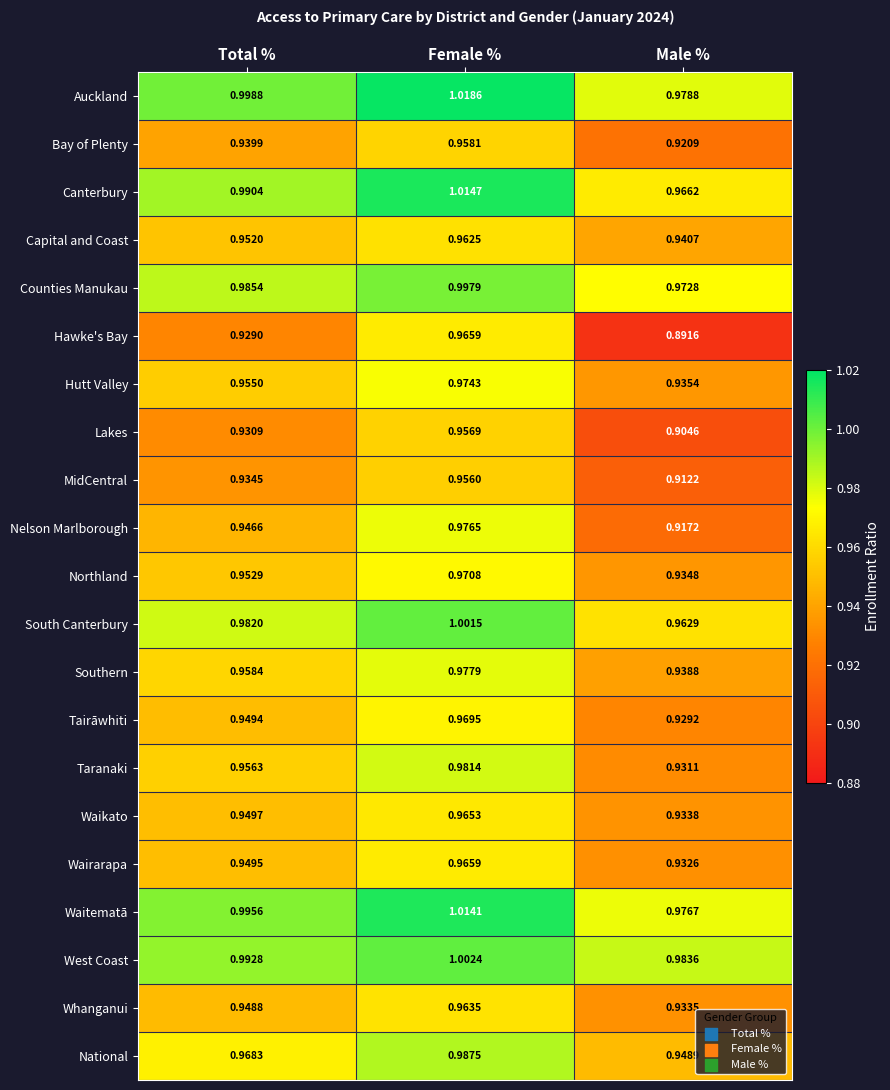

What is the difference between the highest and lowest values at Female %?

0.1